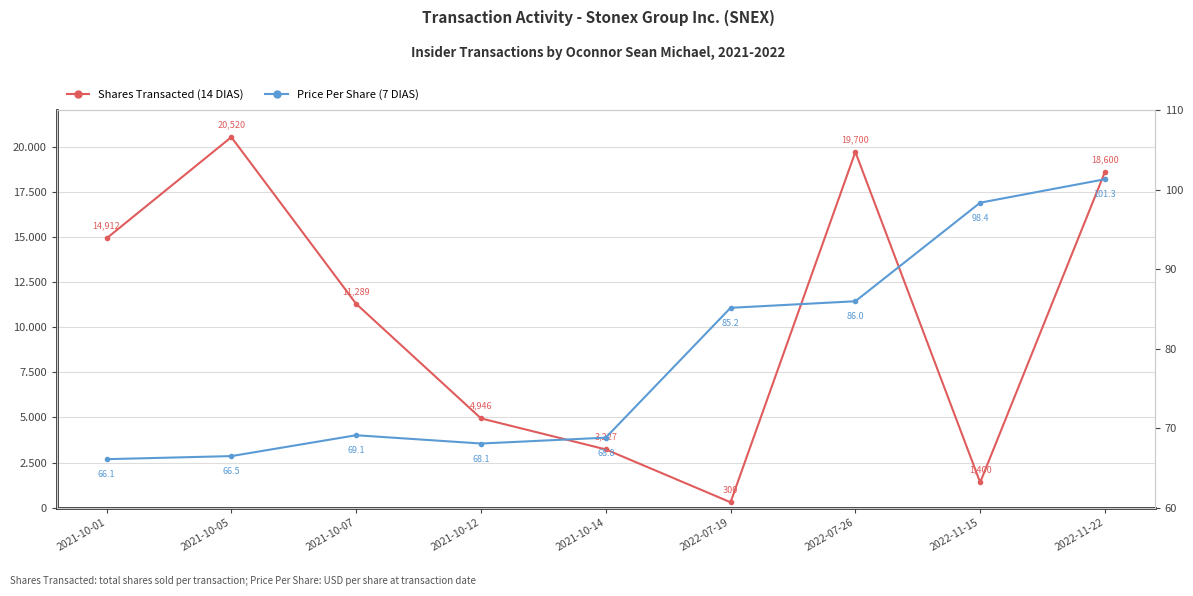

How many values in the Price Per Share (7 DIAS) series exceed 69?

5